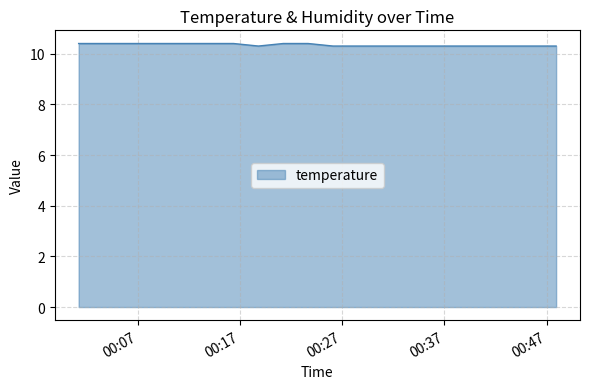

Reading left to right, what are all the values shown in this chart?

10.4	10.4	10.4	10.4	10.4	10.4	10.4	10.3	10.4	10.4	10.3	10.3	10.3	10.3	10.3	10.3	10.3	10.3	10.3	10.3